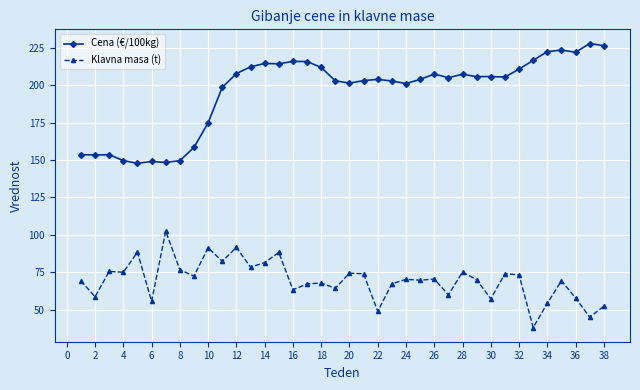

Which series has the largest total across all categories?

Cena (€/100kg)